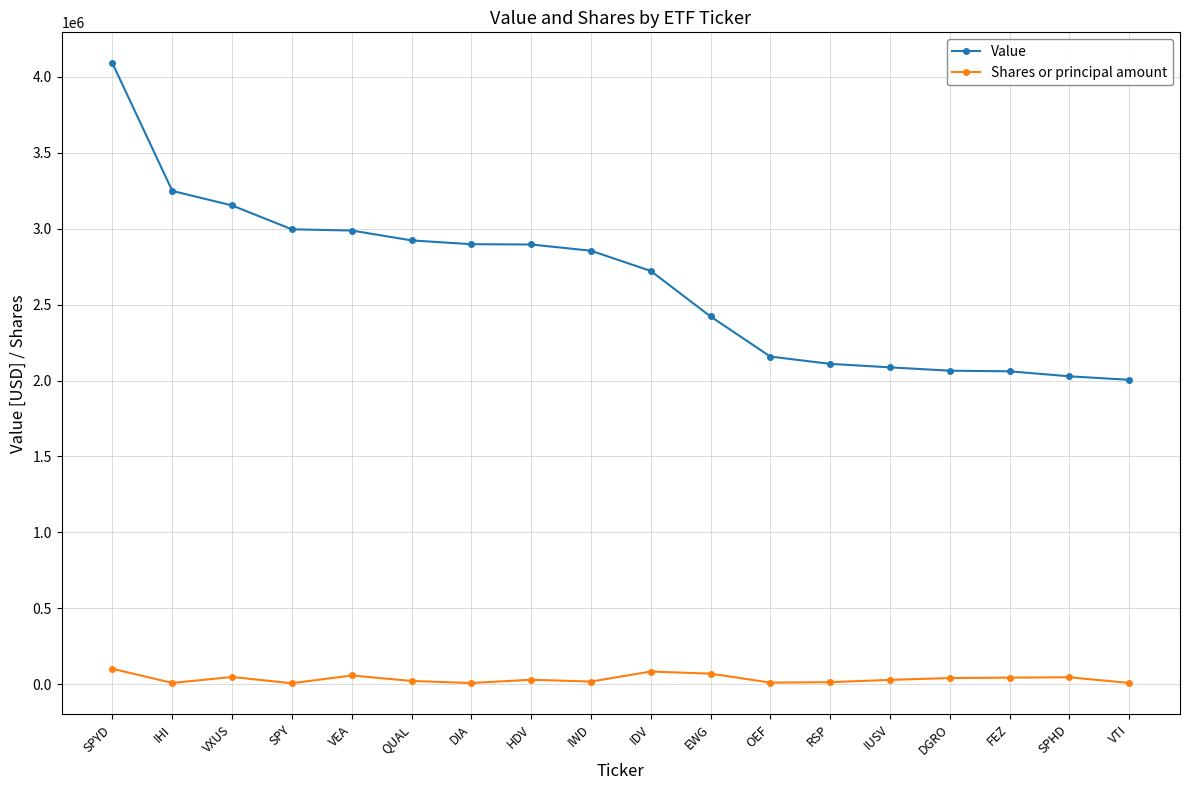

What is the sum of all Value values?

47705000